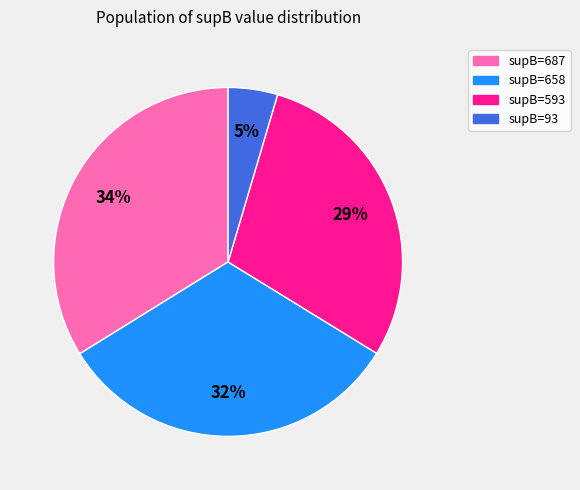

Does any single category account for the majority?

No